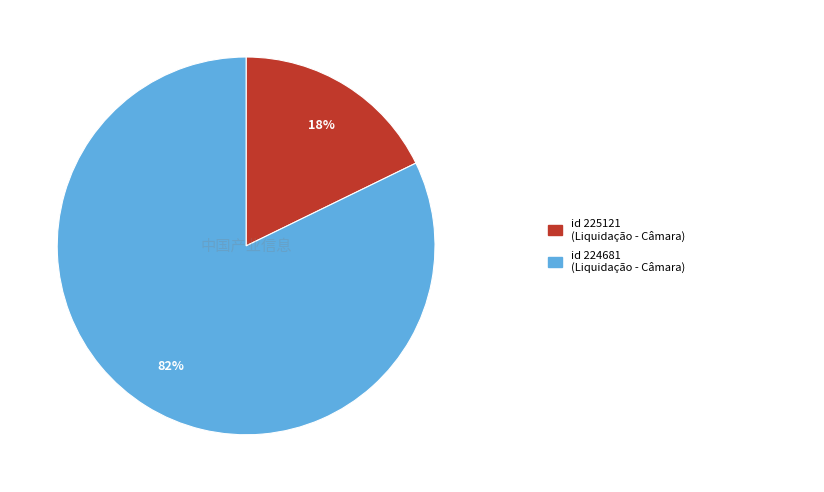

To the nearest percent, what is the difference between the largest and smallest slice percentages?

64%